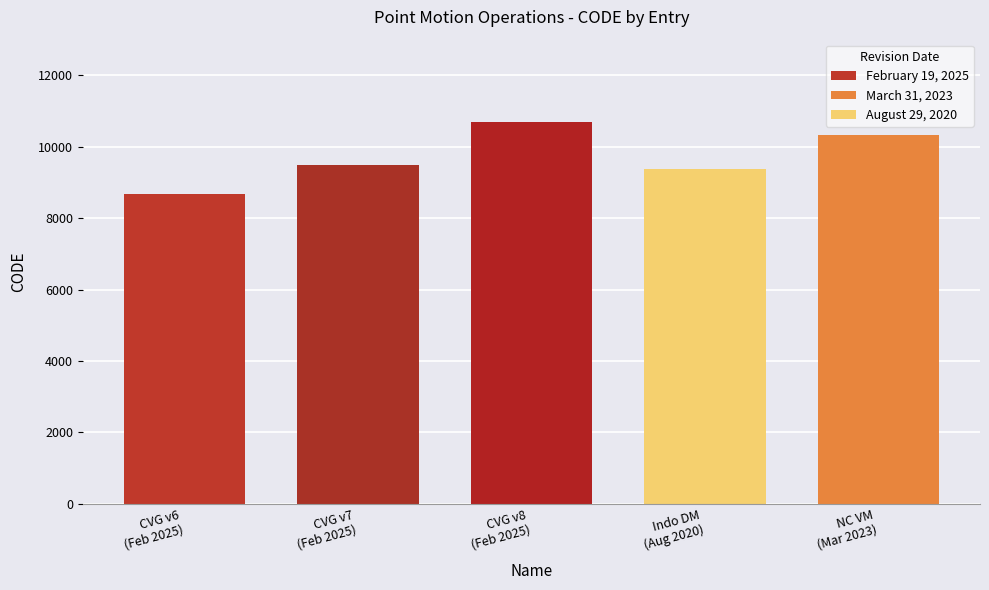

Reading right to left, list all the values displayed in this chart.

10323	9375	10707	9483	8676